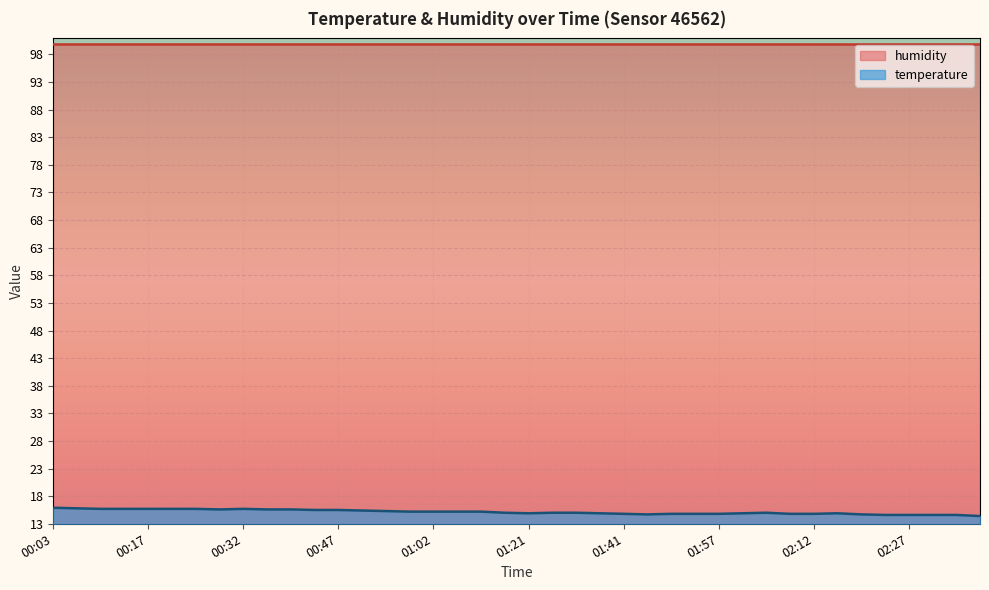

List the labels in order of value, smallest first.

02:38, 02:23, 02:27, 02:31, 02:34, 01:45, 02:20, 01:41, 01:49, 01:54, 01:57, 02:09, 02:12, 01:21, 01:37, 02:01, 02:16, 01:17, 01:29, 01:33, 02:05, 00:58, 01:02, 01:06, 01:09, 00:55, 00:51, 00:43, 00:47, 00:28, 00:36, 00:40, 00:10, 00:14, 00:17, 00:21, 00:25, 00:32, 00:06, 00:03